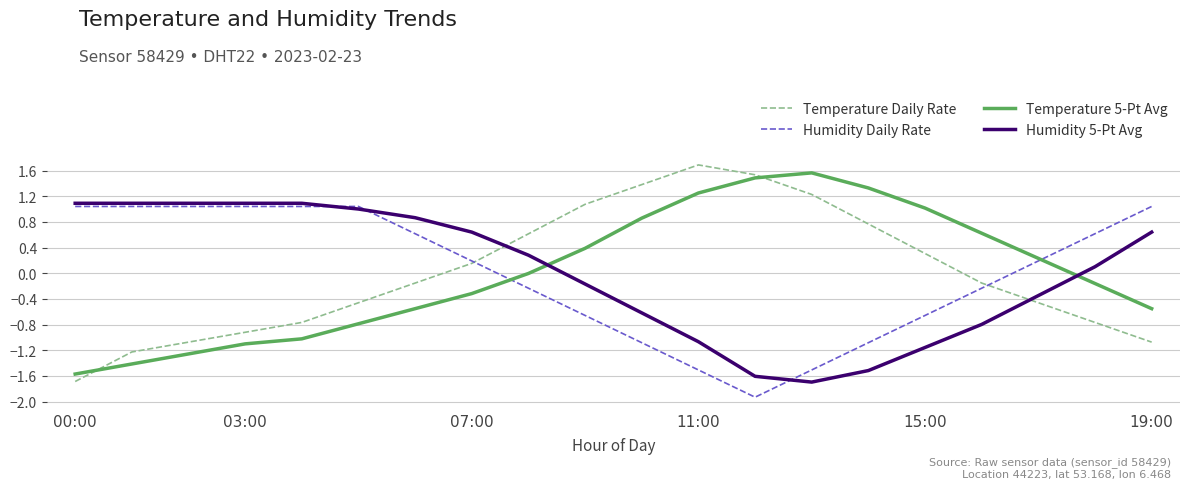

Which series has the largest range (max minus min)?

Temperature Daily Rate